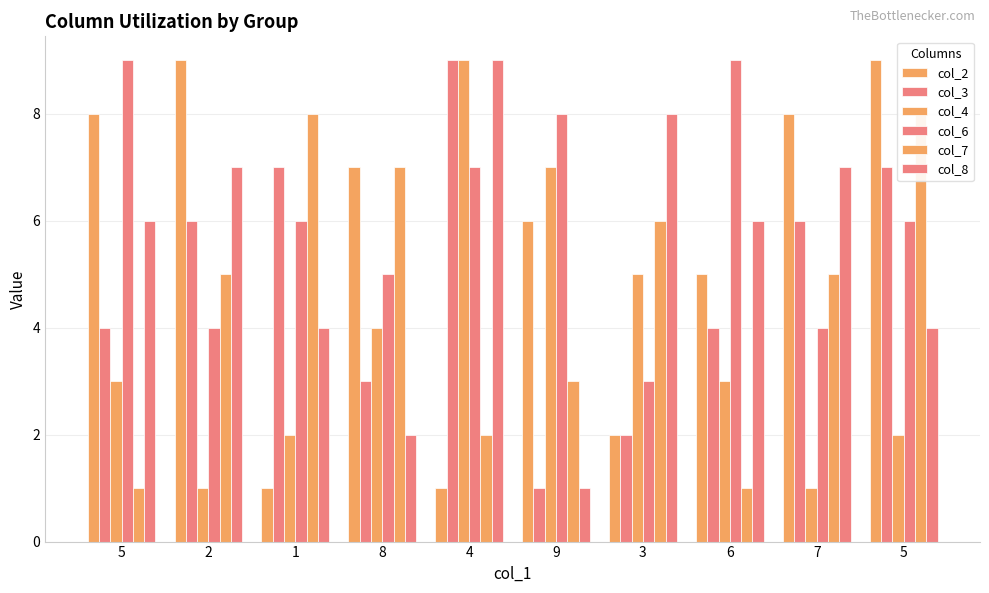

Between 2 and 8, which is larger?

2